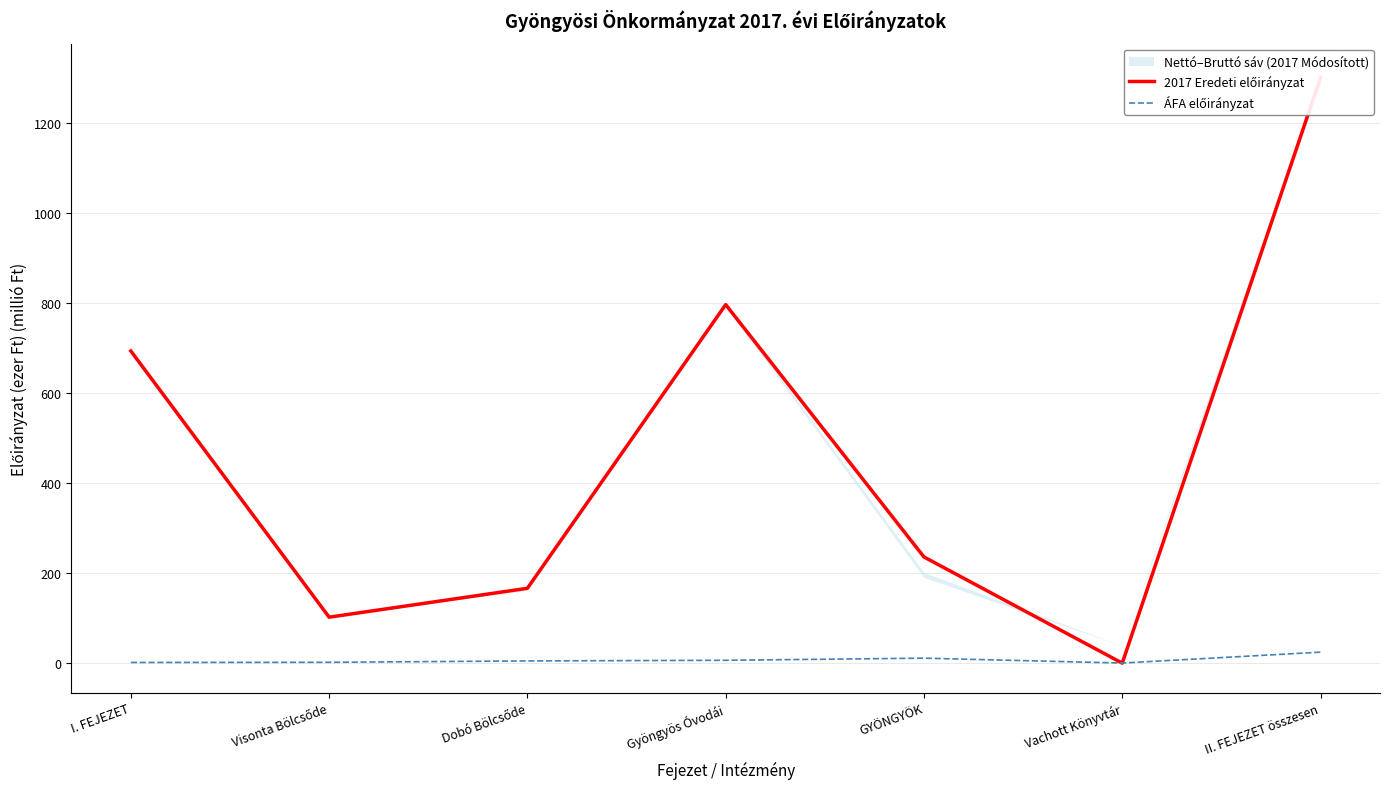

Reading right to left, what are all the values shown in this chart?

2017 Eredeti előirányzat: II. FEJEZET összesen=1301.1	Vachott Könyvtár=0.0	GYÖNGYÖK=236.0	Gyöngyös Óvodái=796.7	Dobó Bölcsőde=166.3	Visonta Bölcsőde=102.1	I. FEJEZET=693.6
ÁFA előirányzat: II. FEJEZET összesen=24.4	Vachott Könyvtár=0.2	GYÖNGYÖK=11.1	Gyöngyös Óvodái=6.3	Dobó Bölcsőde=4.9	Visonta Bölcsőde=1.9	I. FEJEZET=1.5